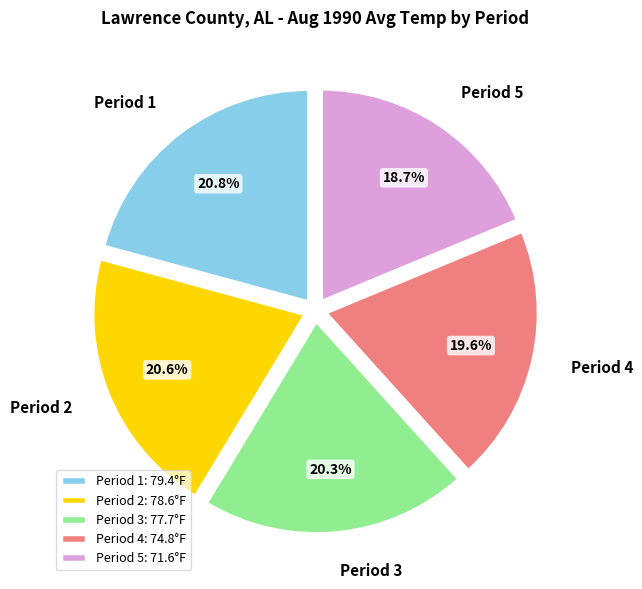

Approximately how many times larger is the value at Period 2 compared to Period 4?

1.1